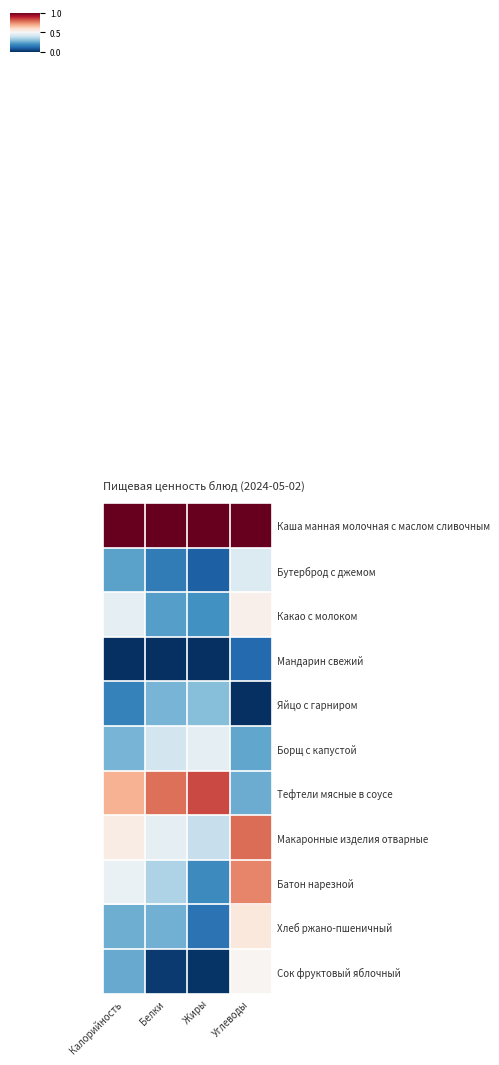

What is the spread (max minus min) of values at Белки?

1.0